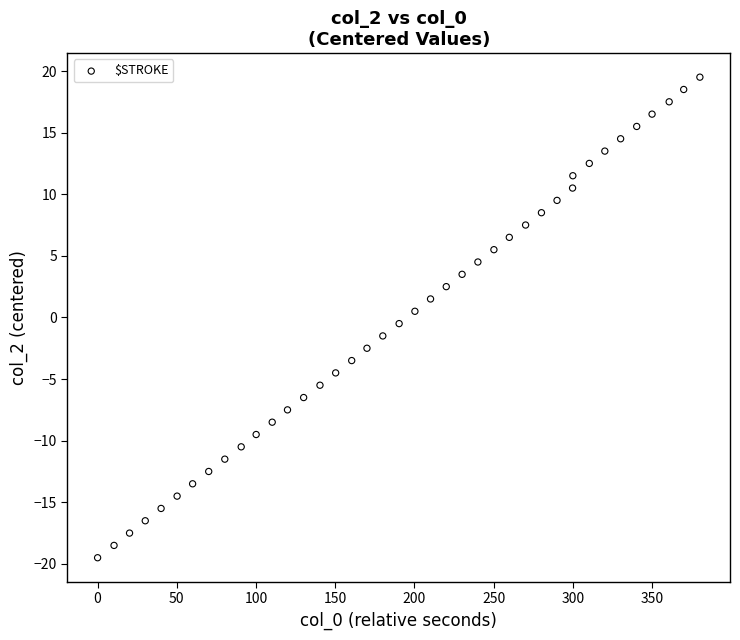

What is the range of X values (max minus min)?

380.2